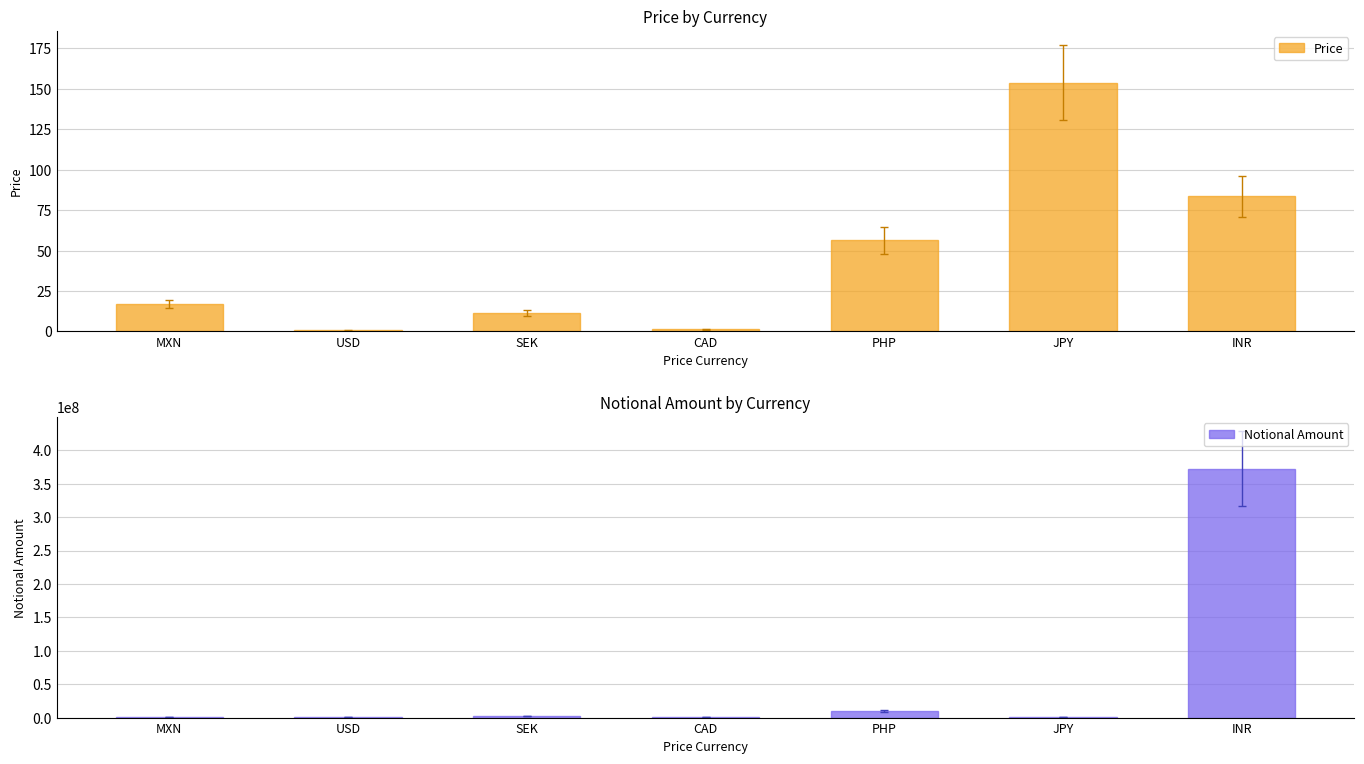

Which series has the widest spread of values?

Notional Amount